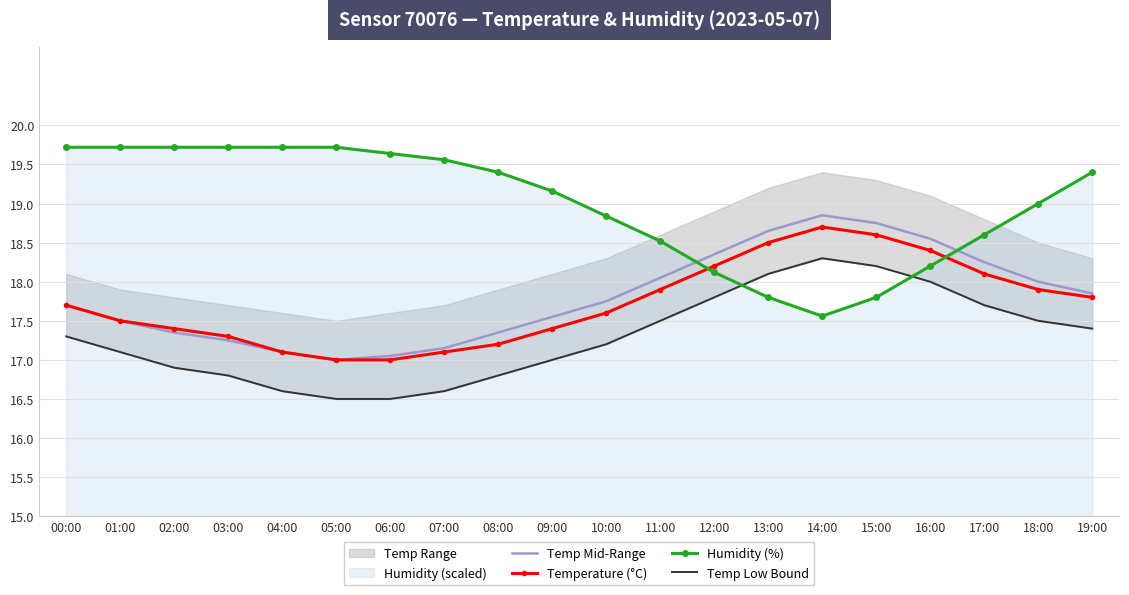

What is the label of the 13th point from the left?

12:00